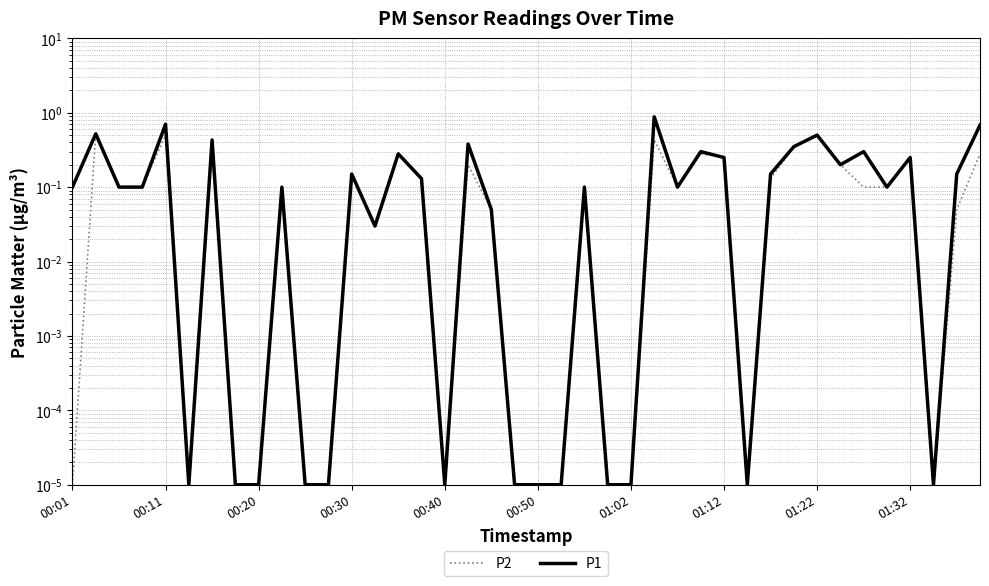

Is the value of P2 at 38 greater than the value of P1 at 30?

No